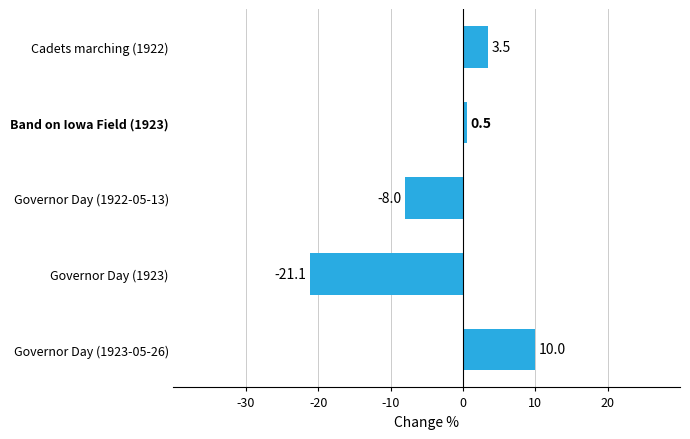

What is the average value?

-3.0